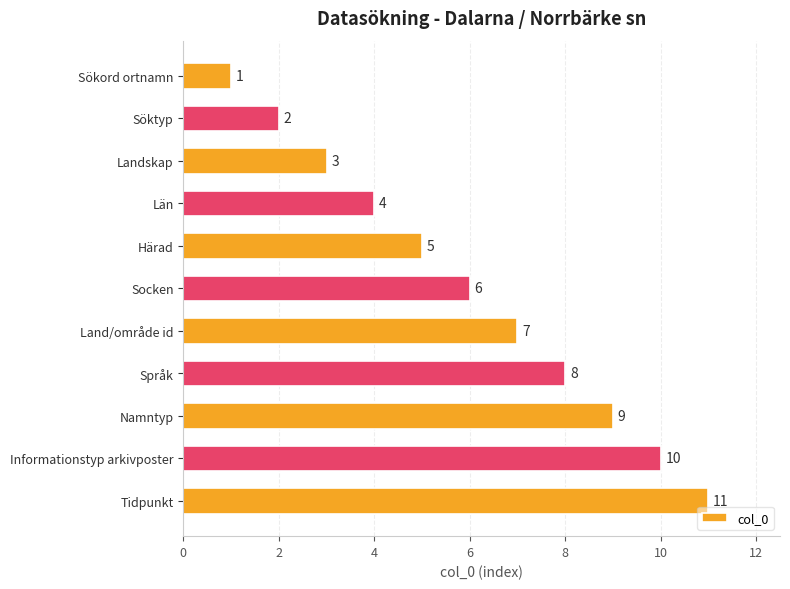

Count the values in the range 3 to 9.

7